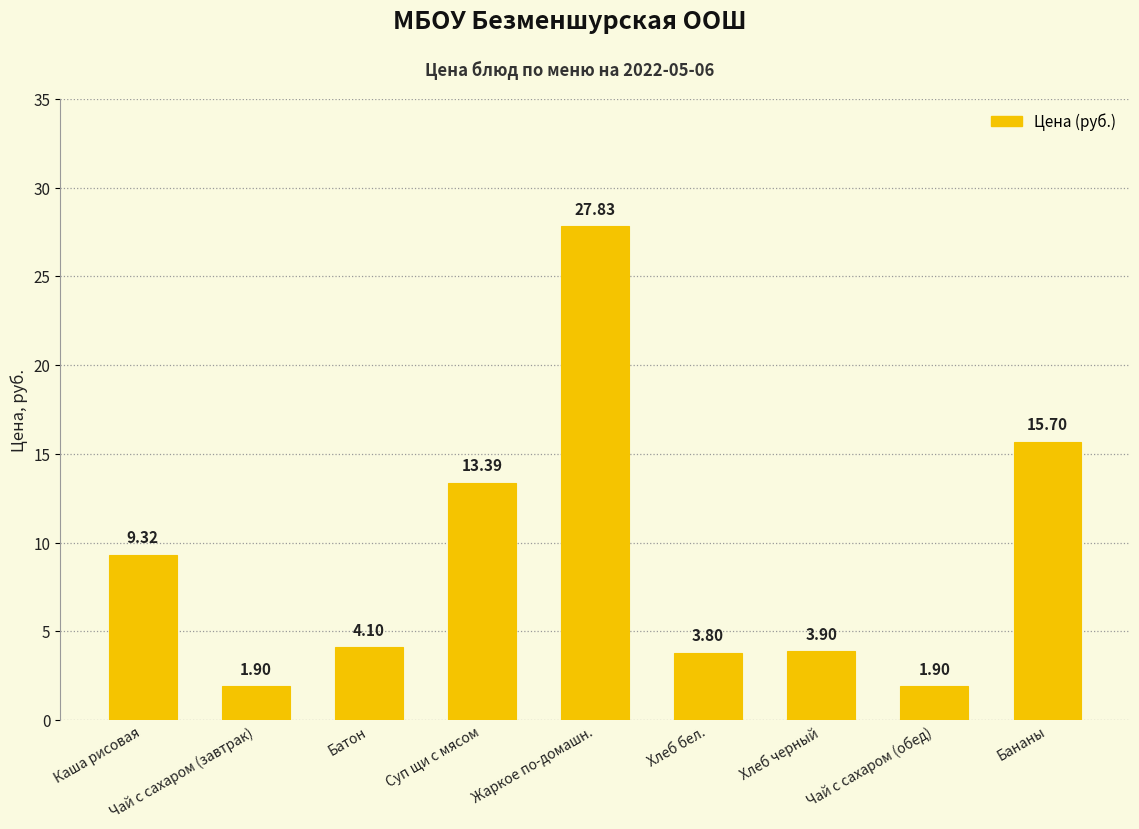

Reading left to right, extract all data points from this chart.

9.3	1.9	4.1	13.4	27.8	3.8	3.9	1.9	15.7